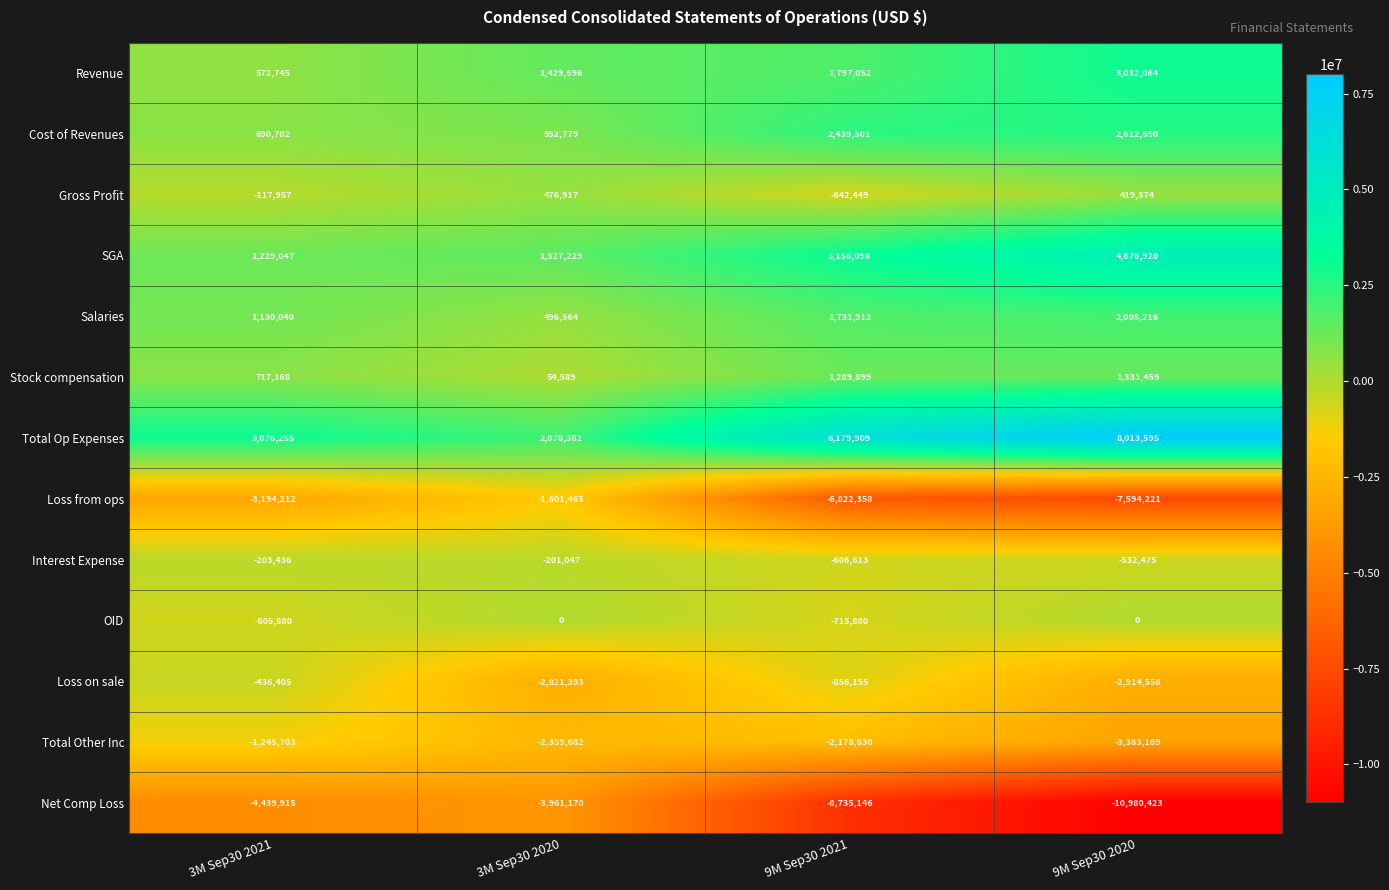

What is the sum of all Salaries values?

5363732